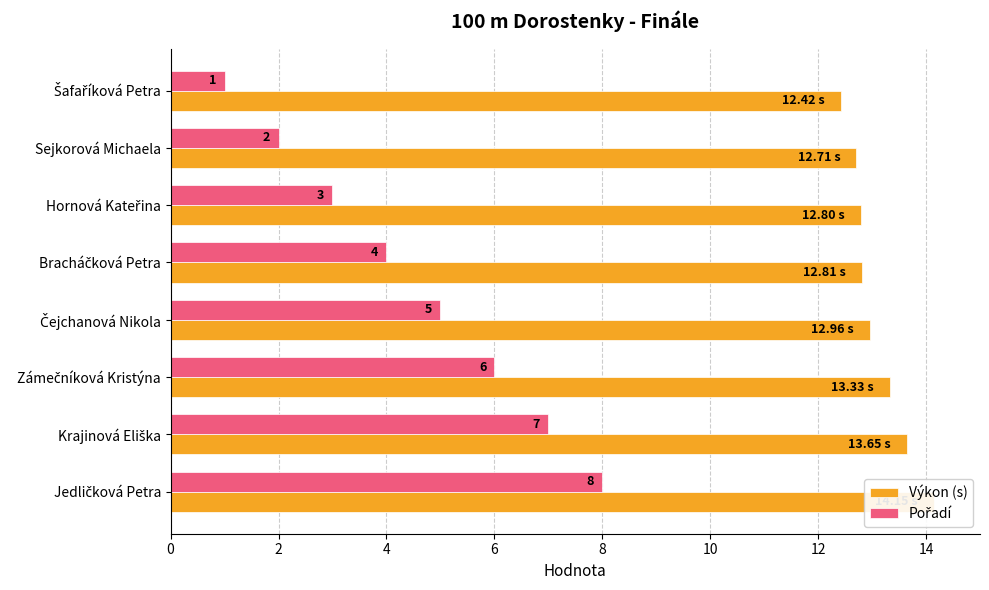

Reading left to right, list all the values displayed in this chart.

Výkon (s): 12.4	12.7	12.8	12.8	13.0	13.3	13.7	14.2
Pořadí: 1.0	2.0	3.0	4.0	5.0	6.0	7.0	8.0